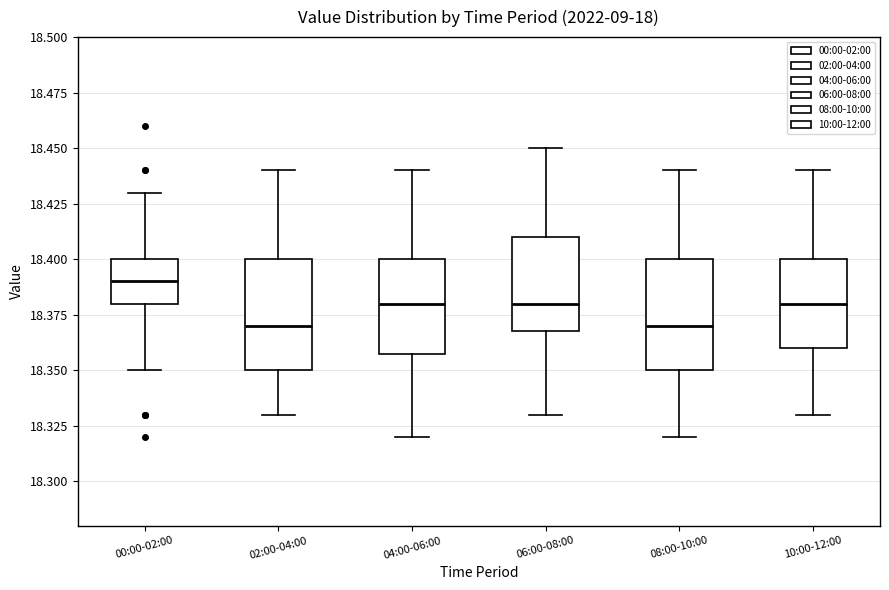

Which box's median line is the highest?

00:00-02:00